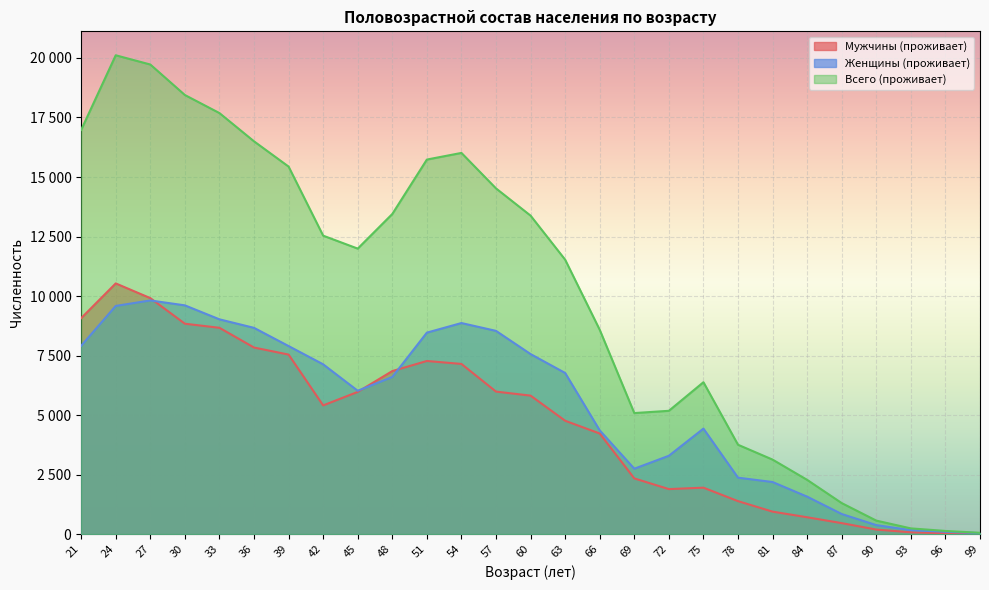

Reading left to right, transcribe all the data shown in this chart.

Мужчины (проживает): 21=9070	24=10530	27=9912	30=8837	33=8665	36=7836	39=7540	42=5405	45=5972	48=6847	51=7271	54=7147	57=5985	60=5816	63=4760	66=4224	69=2338	72=1889	75=1949	78=1383	81=942	84=706	87=459	90=189	93=74	96=35	99=14
Женщины (проживает): 21=7908	24=9584	27=9814	30=9608	33=9021	36=8663	39=7898	42=7131	45=6020	48=6599	51=8462	54=8865	57=8536	60=7561	63=6767	66=4357	69=2745	72=3289	75=4430	78=2369	81=2186	84=1571	87=842	90=376	93=164	96=96	99=39
Всего (проживает): 21=16978	24=20114	27=19726	30=18445	33=17686	36=16499	39=15438	42=12536	45=11992	48=13446	51=15733	54=16012	57=14521	60=13377	63=11527	66=8581	69=5083	72=5178	75=6379	78=3752	81=3128	84=2277	87=1301	90=565	93=238	96=131	99=53